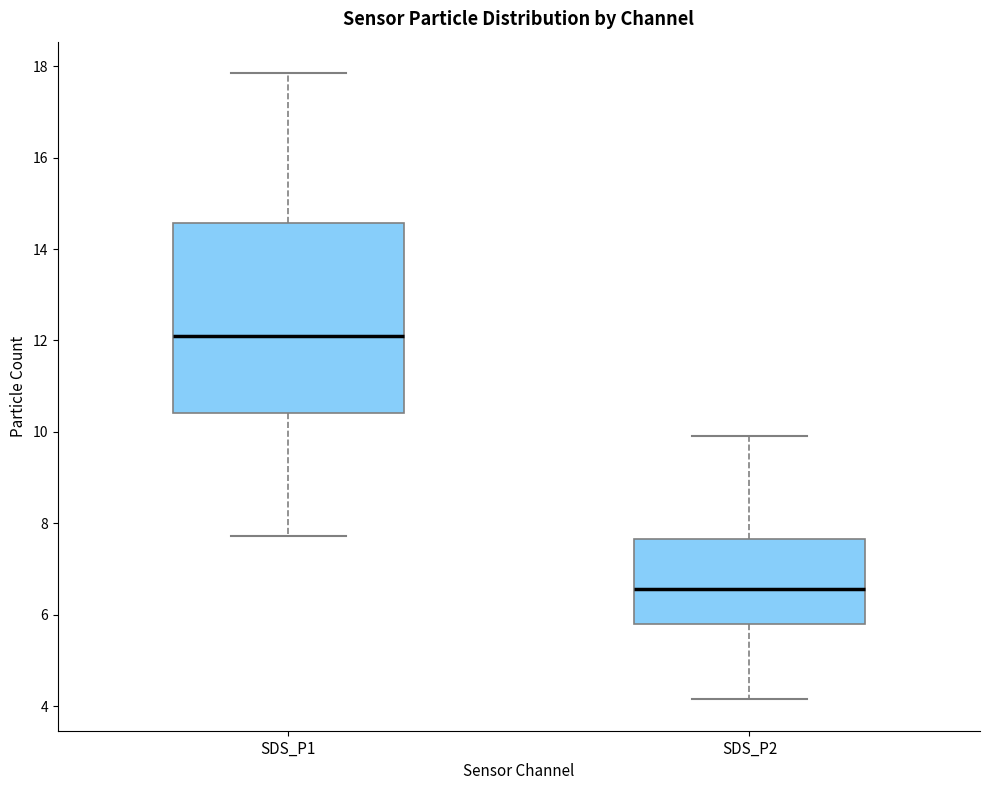

Comparing the boxes themselves (not the whiskers), which one is the tallest?

SDS_P1